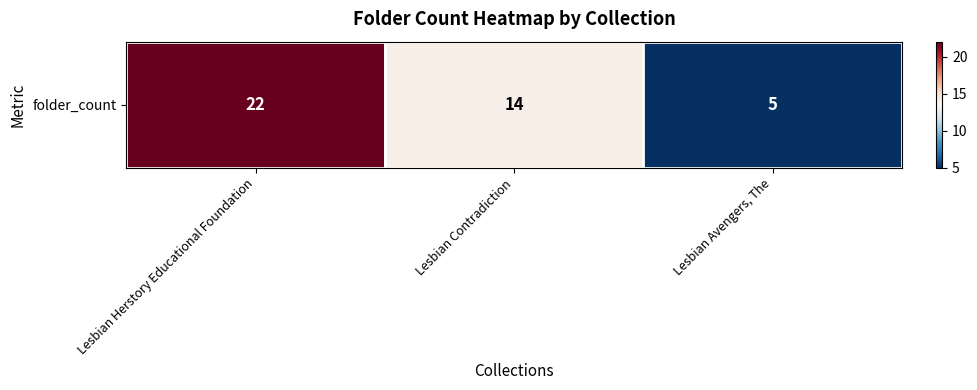

What is the maximum value shown in the chart?

22